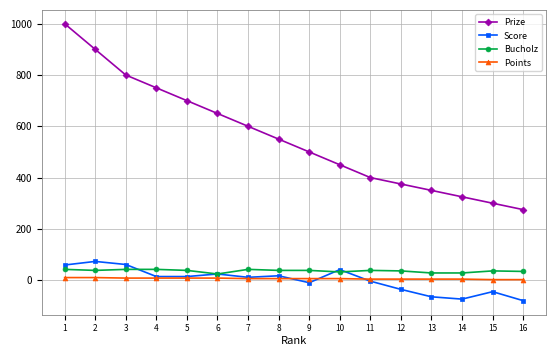

What is the sum of the Prize values at 5 and 15?

1000